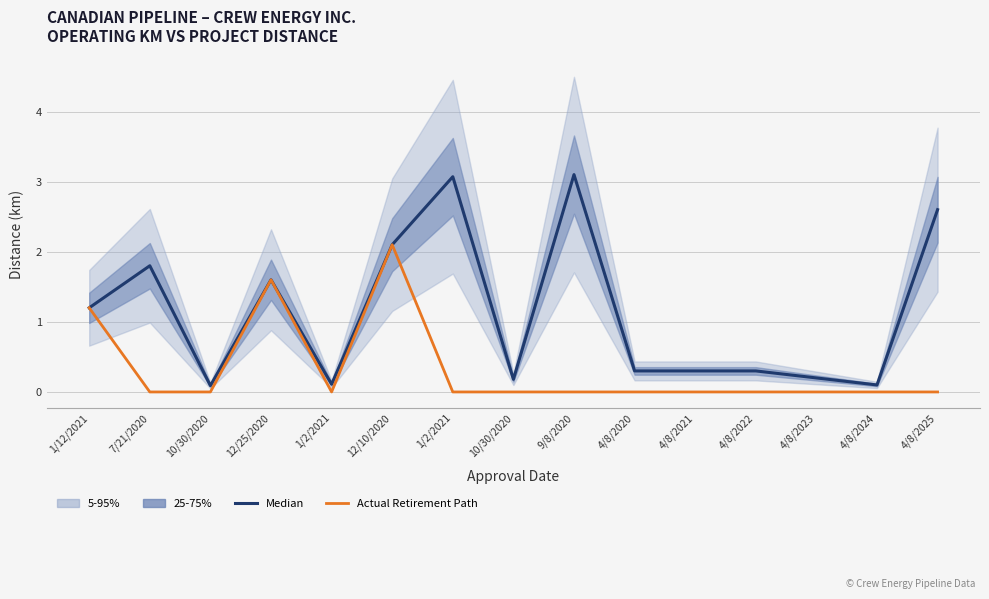

How many interior local peaks does the Actual Retirement Path series have?

2